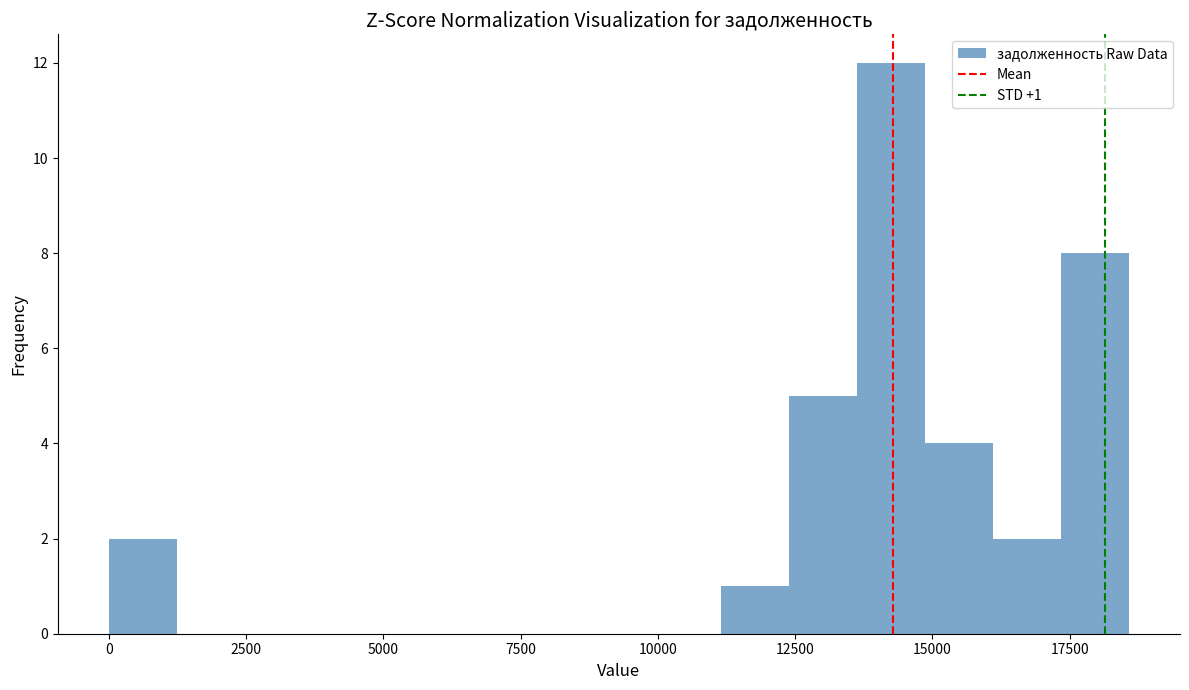

Read against the x-axis, roughly where is the centre of the tallest bar?

14000